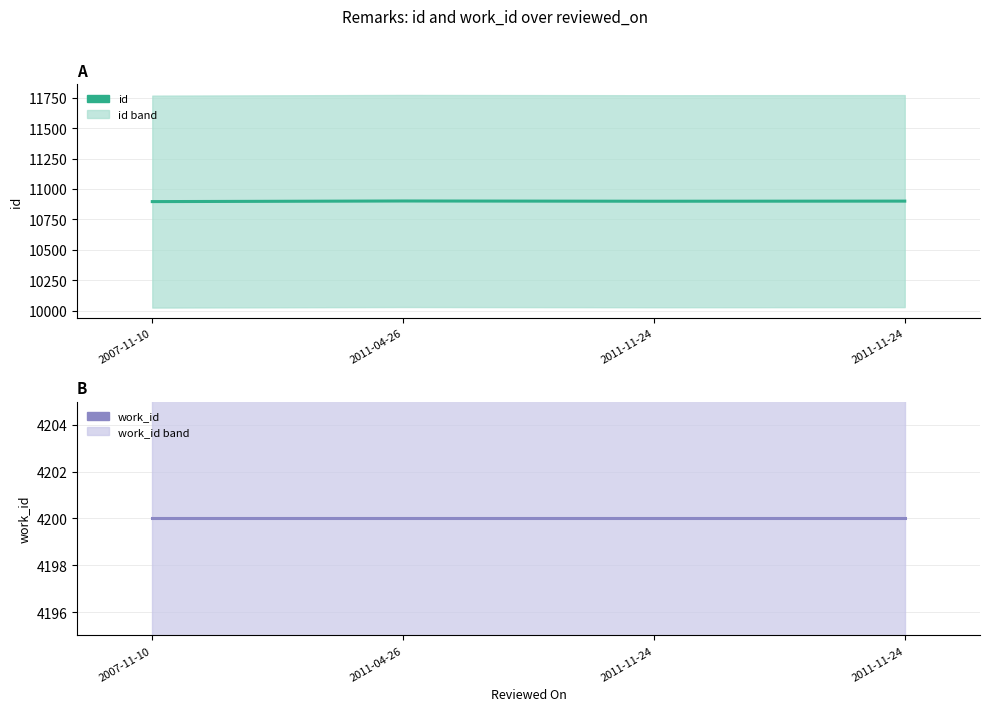

What is the label of the 2nd point from the left?

2011-04-26